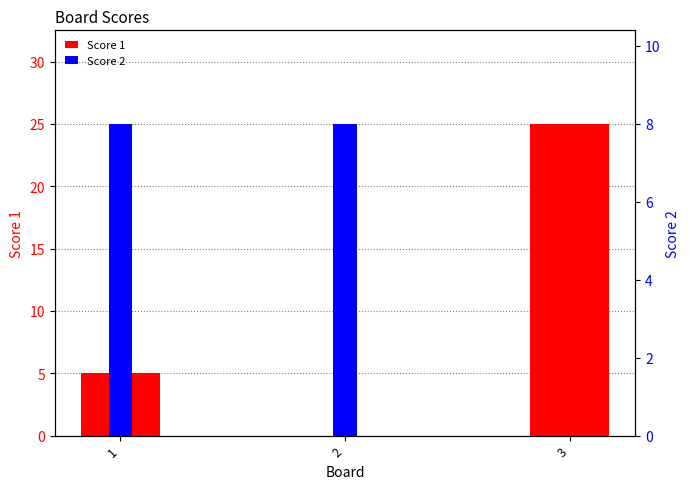

What is the total value across all series at 1?

13